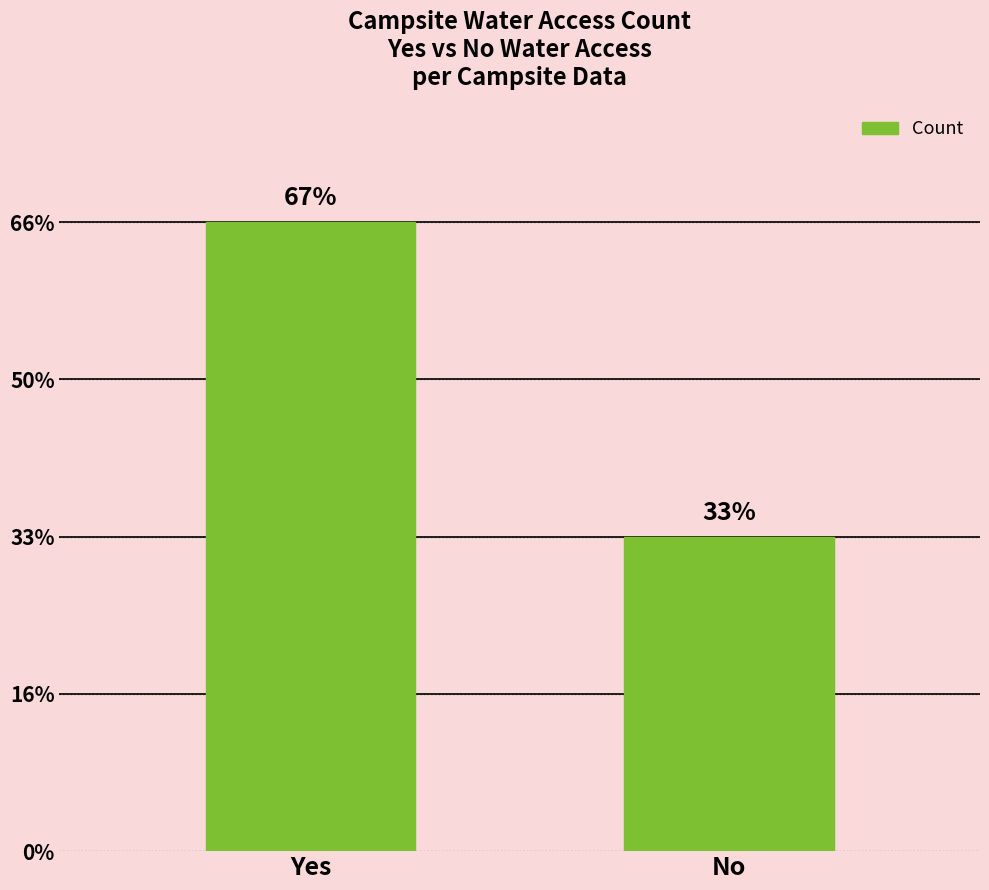

Which label corresponds to the smallest value in the chart?

No